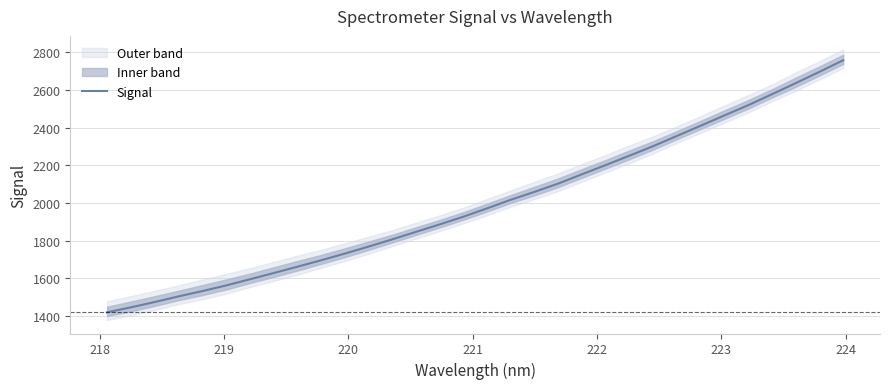

What is the average value?

1998.3